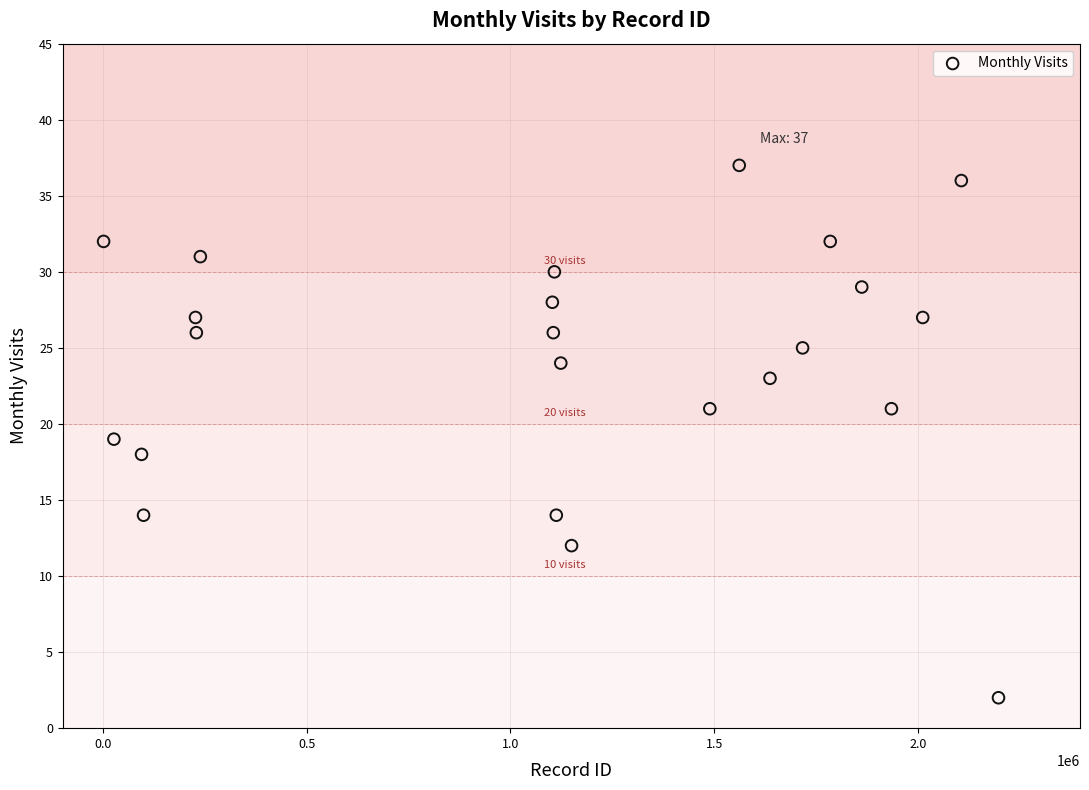

What is the range of X values (max minus min)?

2196106